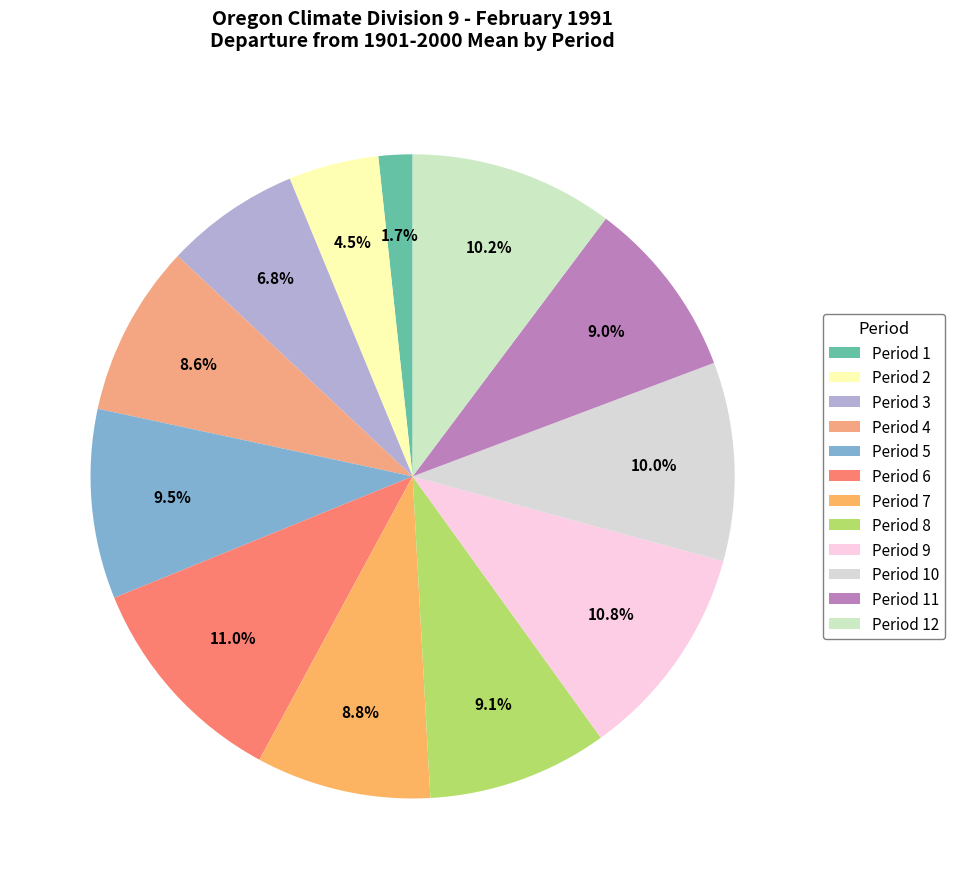

To the nearest percent, what portion does Period 6 represent?

11%